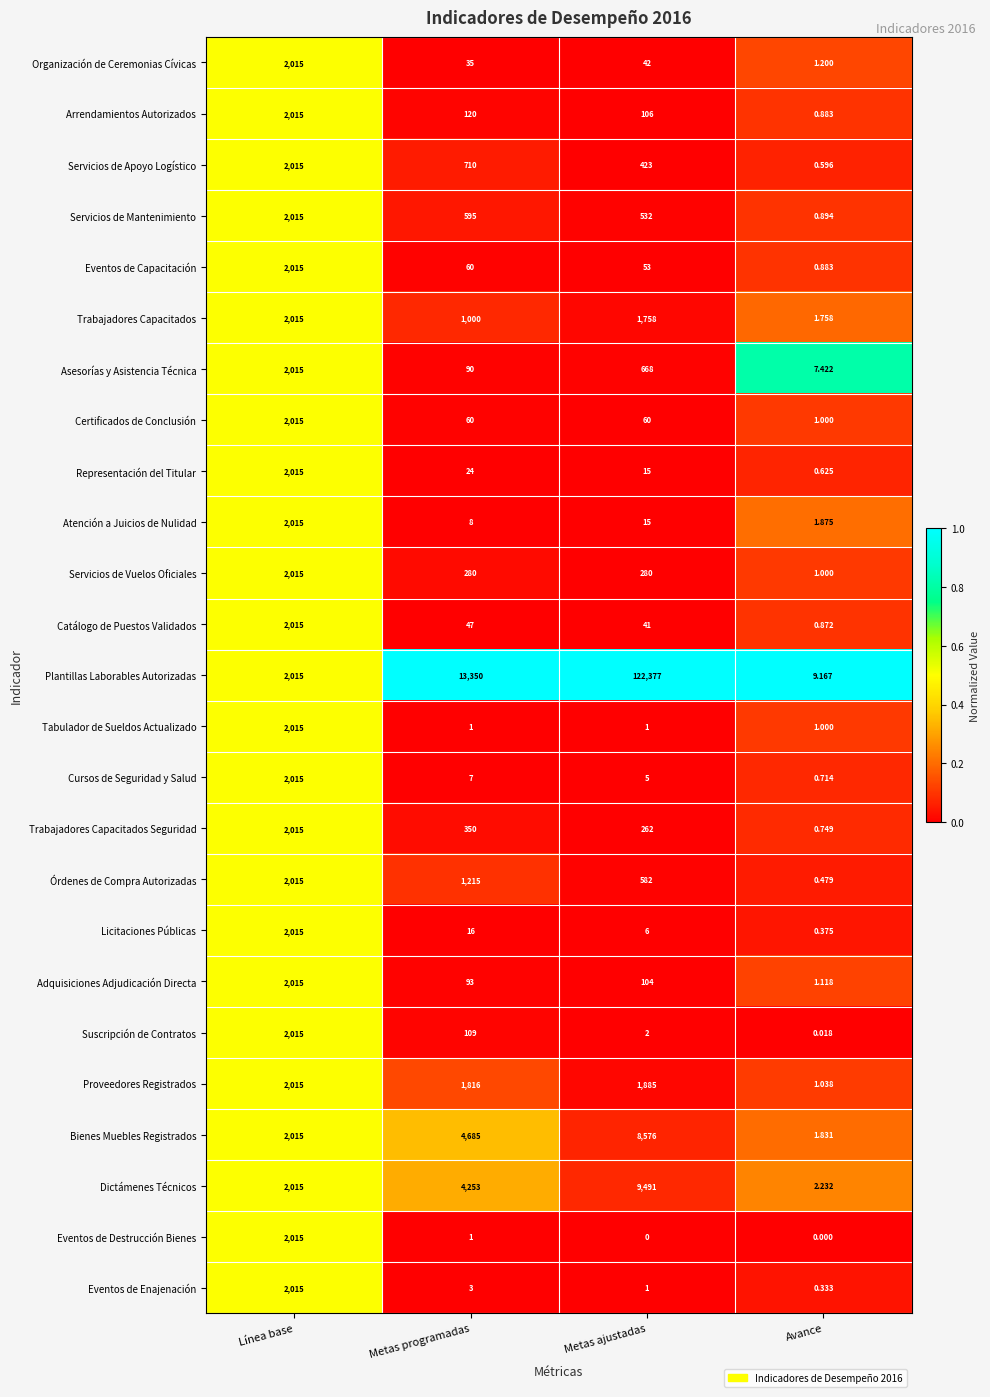

How many data points does each series have?

4